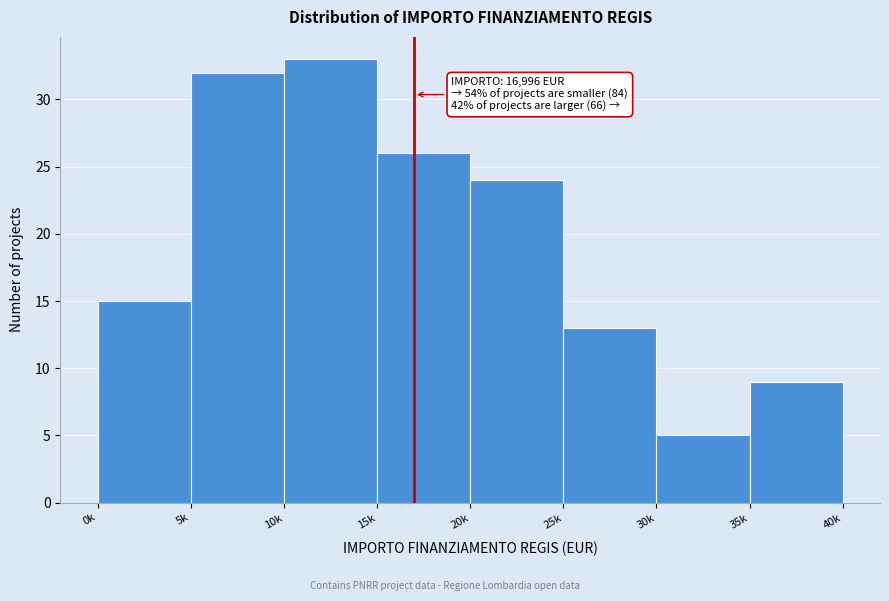

Reading left to right, what are all the values shown in this chart?

15	32	33	26	24	13	5	9